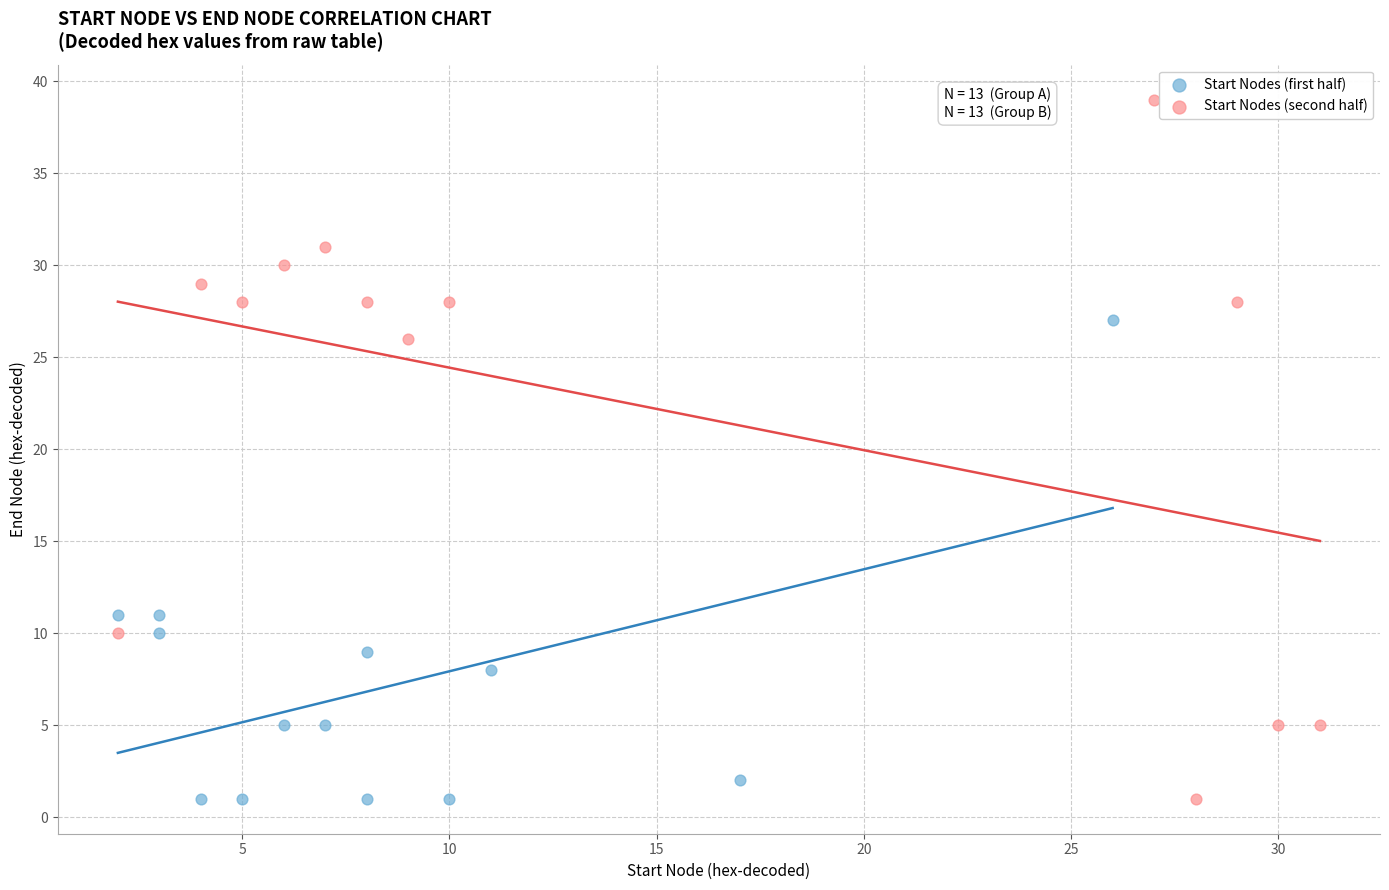

Which series has the widest spread of Y values?

Start Nodes (second half)